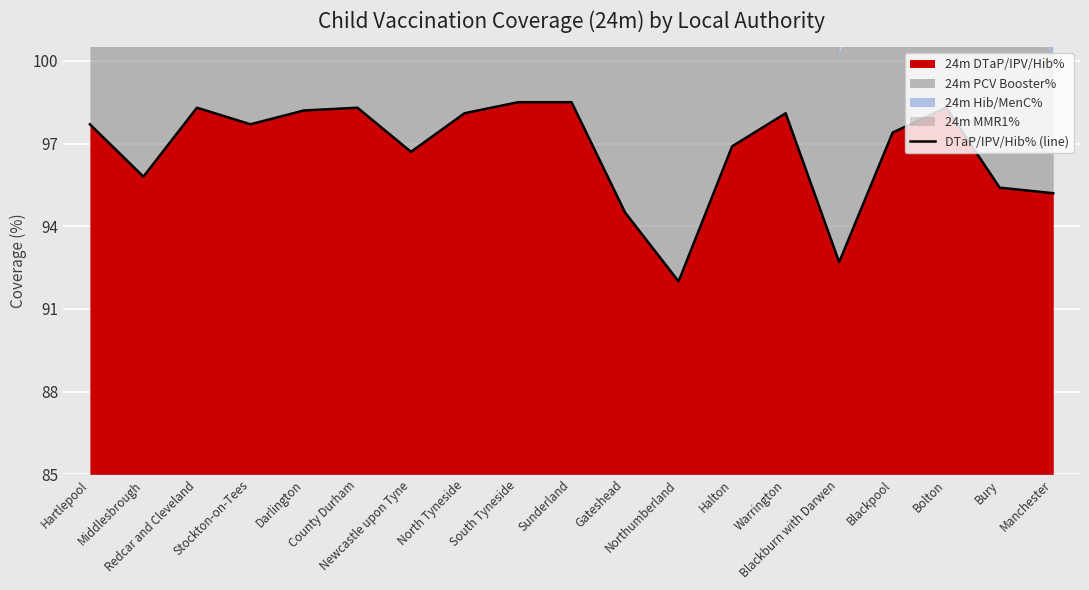

What is the change in value from Sunderland to Blackpool?

-1.1